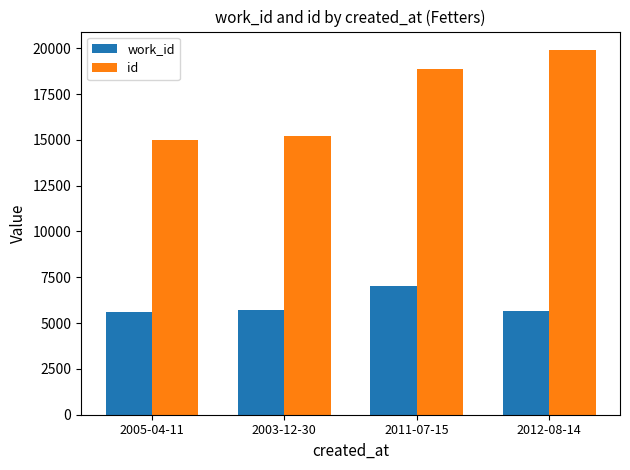

Is the value of id at 2005-04-11 greater than the value of work_id at 2012-08-14?

Yes